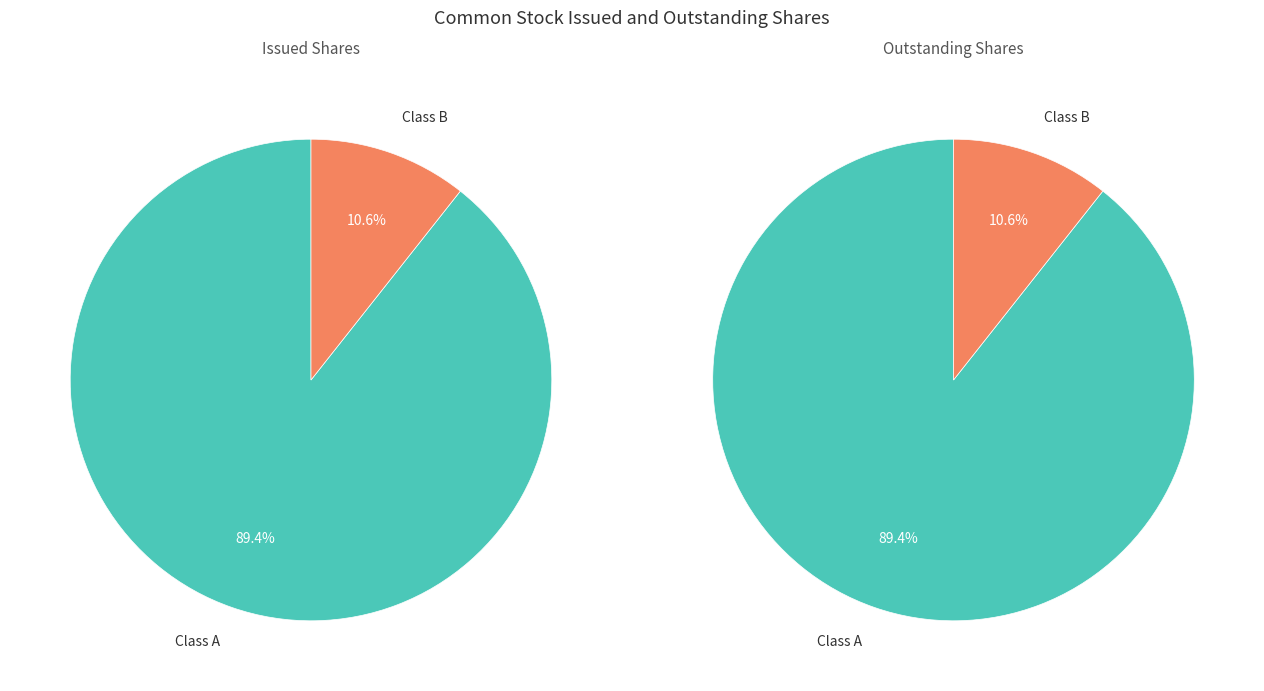

Rank the categories by value from highest to lowest.

Class A Common Stock Issued, Class B Common Stock Issued